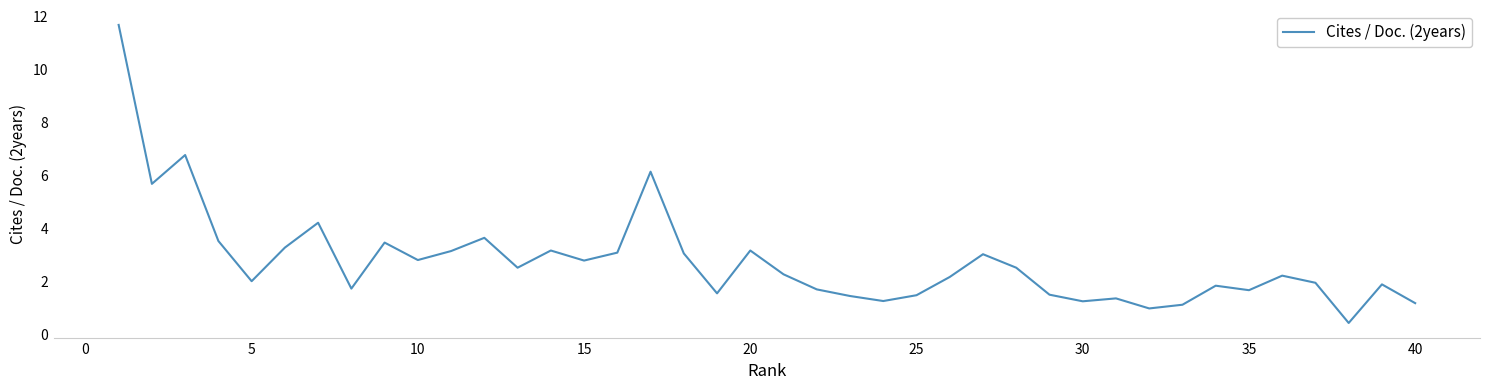

How many lines are shown in the chart?

1